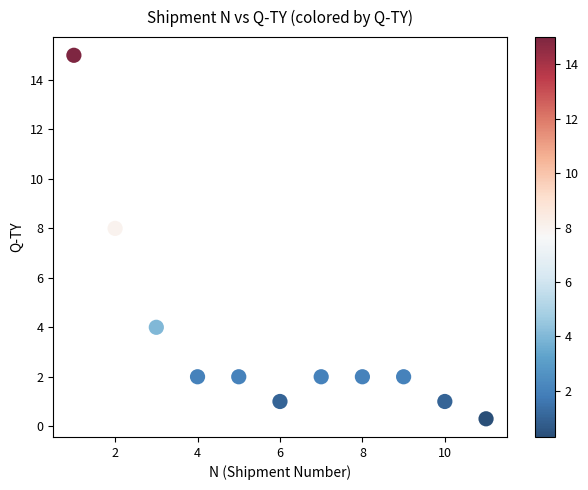

What Y value in the scatter plot is closest to 7?

8.0